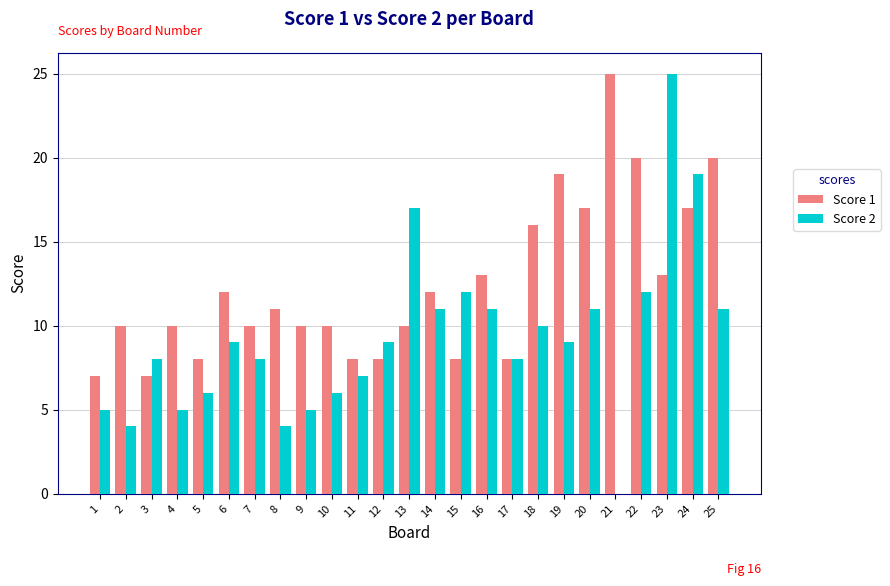

Reading left to right, extract all data points from this chart.

Score 1: 7	10	7	10	8	12	10	11	10	10	8	8	10	12	8	13	8	16	19	17	25	20	13	17	20
Score 2: 5	4	8	5	6	9	8	4	5	6	7	9	17	11	12	11	8	10	9	11	0	12	25	19	11